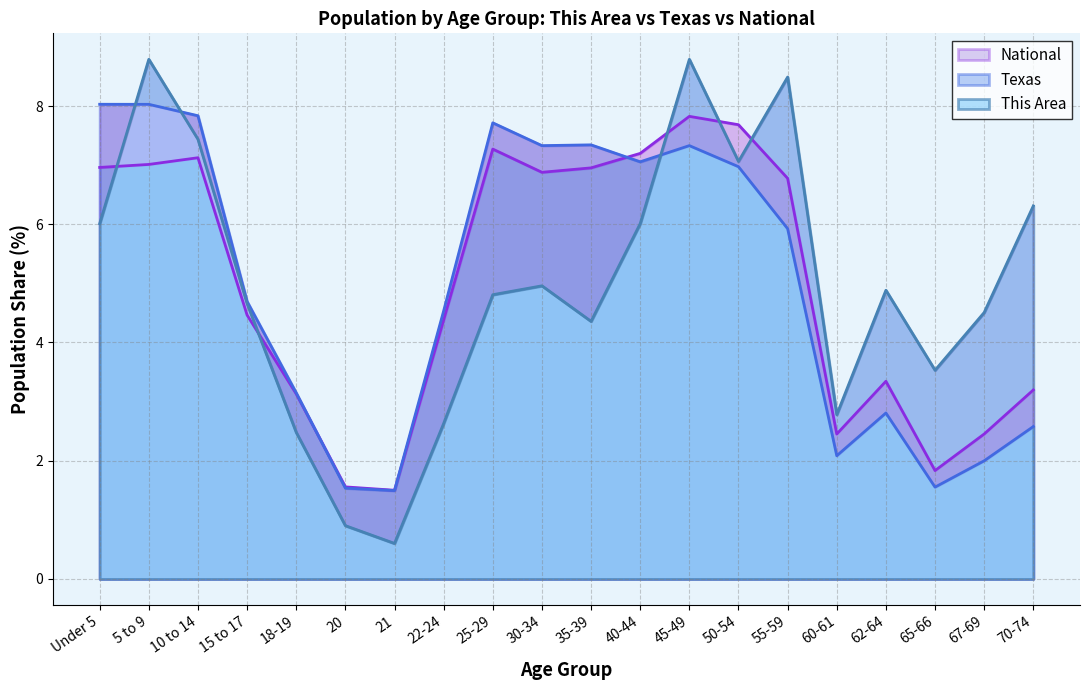

Reading left to right, list all the values displayed in this chart.

This Area: Under 5=6.0	5 to 9=8.8	10 to 14=7.4	15 to 17=4.7	18-19=2.5	20=0.9	21=0.6	22-24=2.6	25-29=4.8	30-34=5.0	35-39=4.4	40-44=6.0	45-49=8.8	50-54=7.1	55-59=8.5	60-61=2.8	62-64=4.9	65-66=3.5	67-69=4.5	70-74=6.3
Texas: Under 5=8.0	5 to 9=8.0	10 to 14=7.8	15 to 17=4.7	18-19=3.1	20=1.5	21=1.5	22-24=4.5	25-29=7.7	30-34=7.3	35-39=7.3	40-44=7.1	45-49=7.3	50-54=7.0	55-59=5.9	60-61=2.1	62-64=2.8	65-66=1.6	67-69=2.0	70-74=2.6
National: Under 5=7.0	5 to 9=7.0	10 to 14=7.1	15 to 17=4.5	18-19=3.1	20=1.6	21=1.5	22-24=4.4	25-29=7.3	30-34=6.9	35-39=7.0	40-44=7.2	45-49=7.8	50-54=7.7	55-59=6.8	60-61=2.5	62-64=3.3	65-66=1.8	67-69=2.5	70-74=3.2